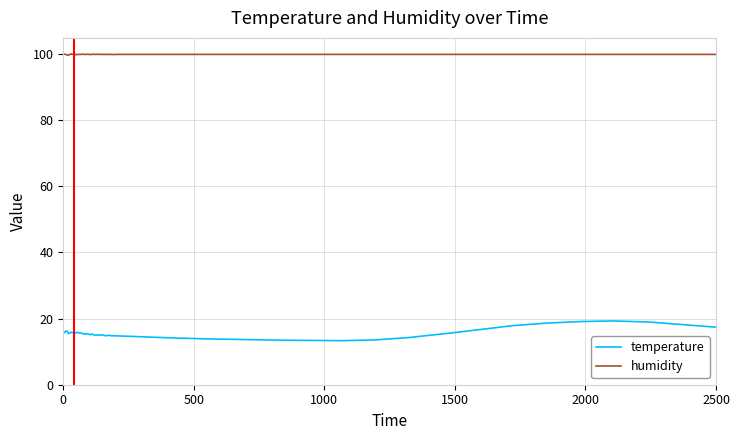

List the series in order of their peak value, highest first.

humidity, temperature